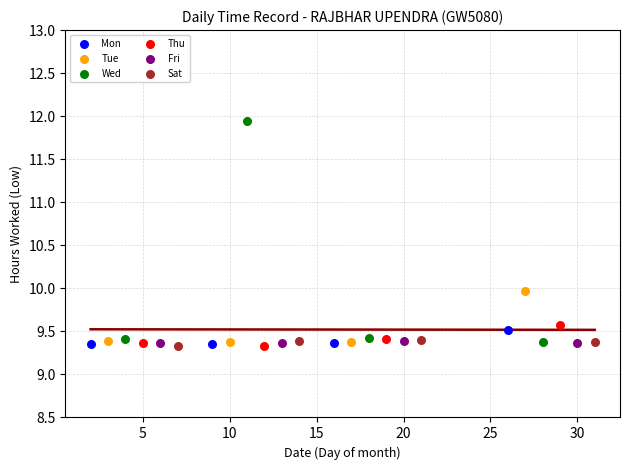

Which series has the largest Y range (max minus min)?

Wed